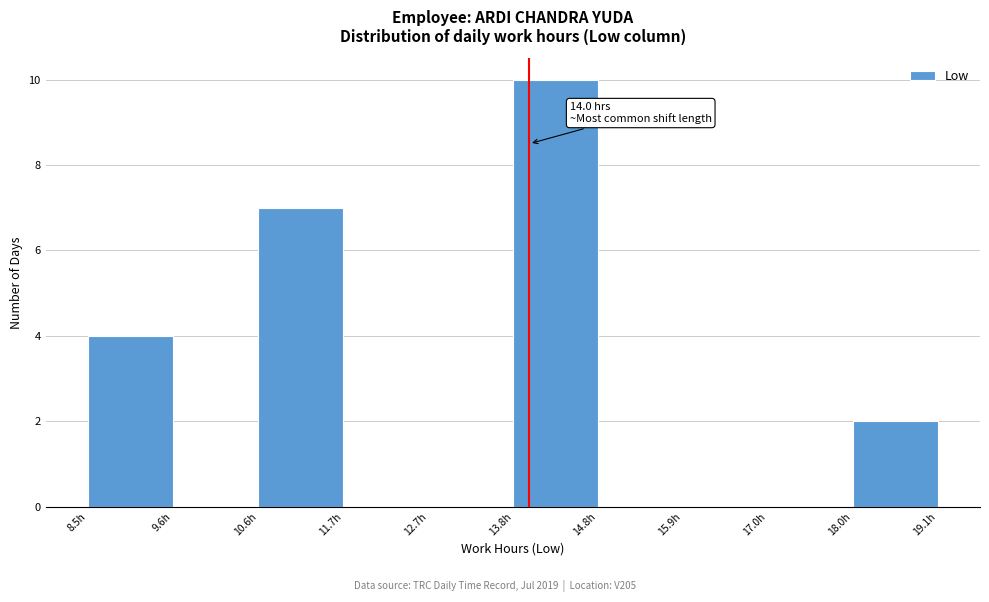

Which range on the x-axis has the tallest bar?

13.8 to 14.8